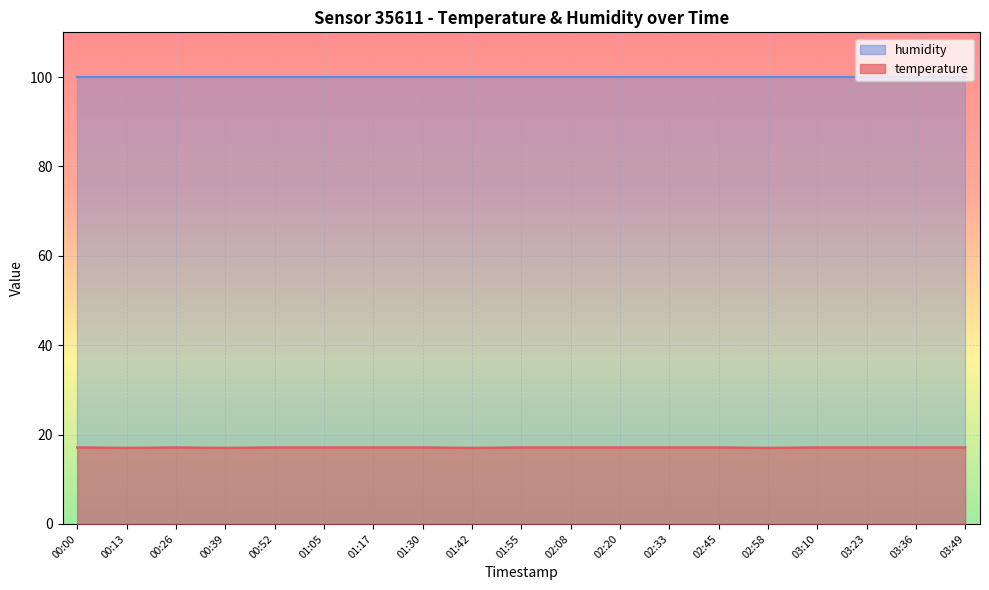

Which category has the highest value across all series?

00:00